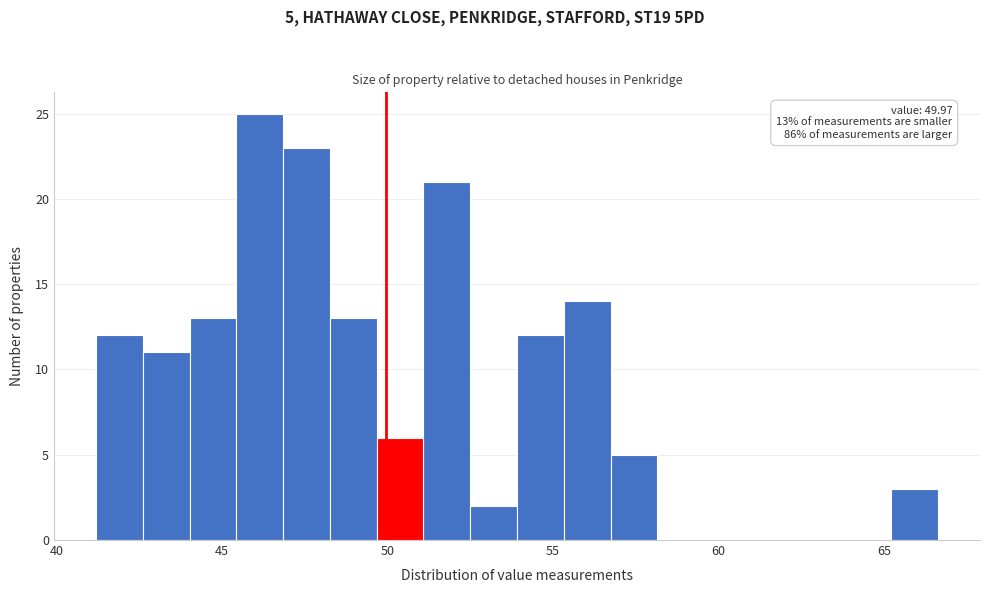

Around what value on the x-axis is the tallest bar? Give the approximate position of its centre, as read against the axis.

46.0